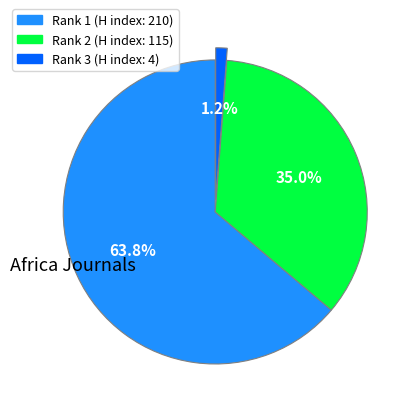

What percentage is the Rank 2 (H index: 115) slice, to the nearest percent?

35%